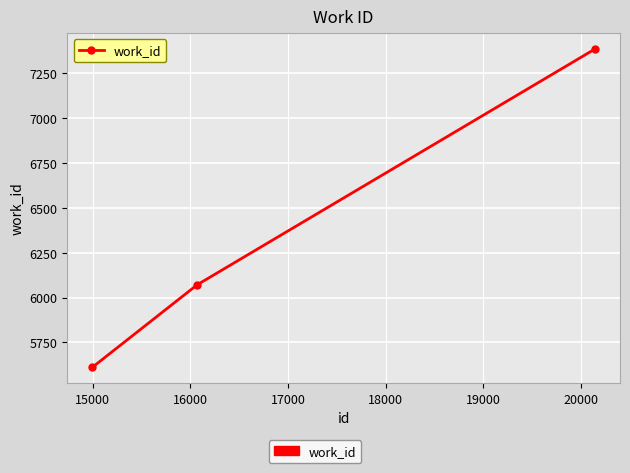

What is the average value?

6355